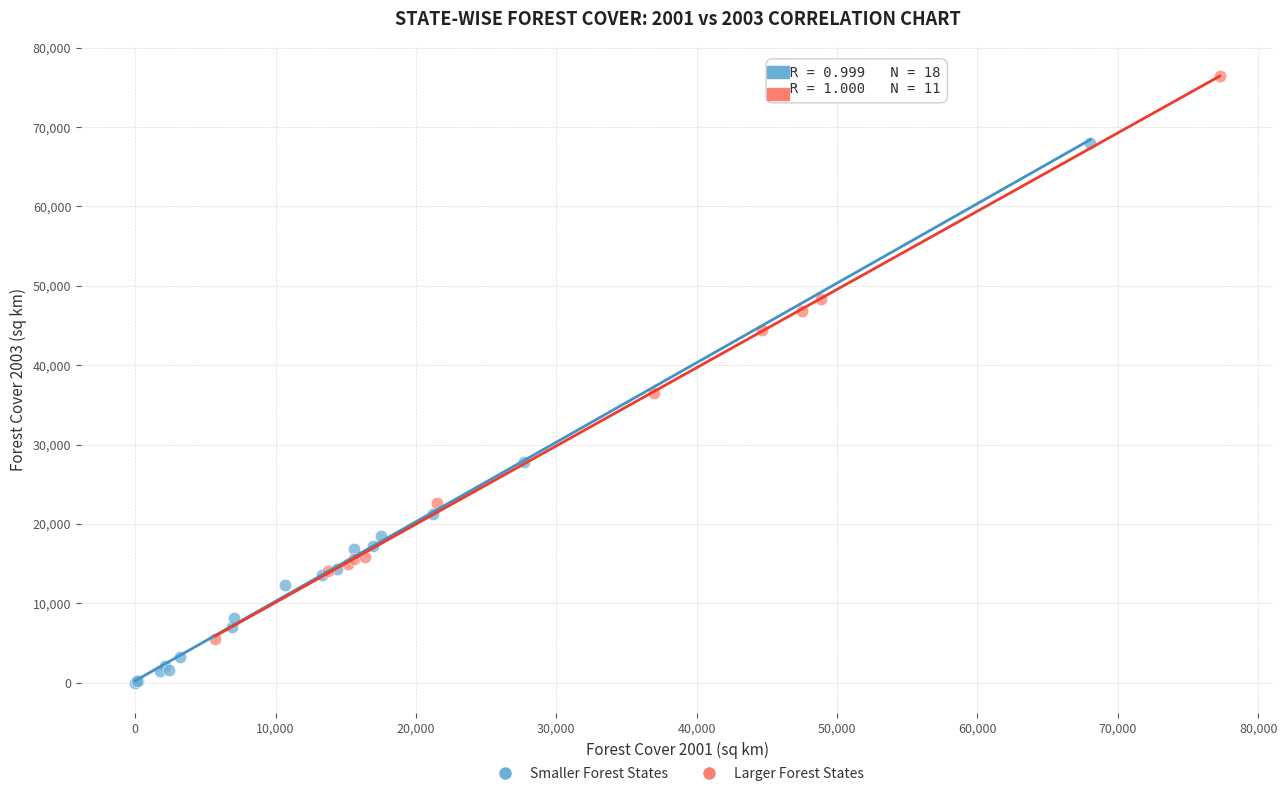

Which series reaches the minimum Y coordinate?

Smaller Forest States